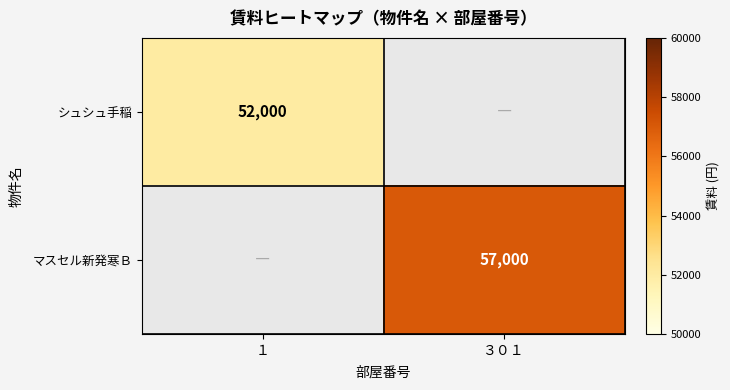

The value of マスセル新発寒Ｂ at ３０１ is 57000. True or false?

True